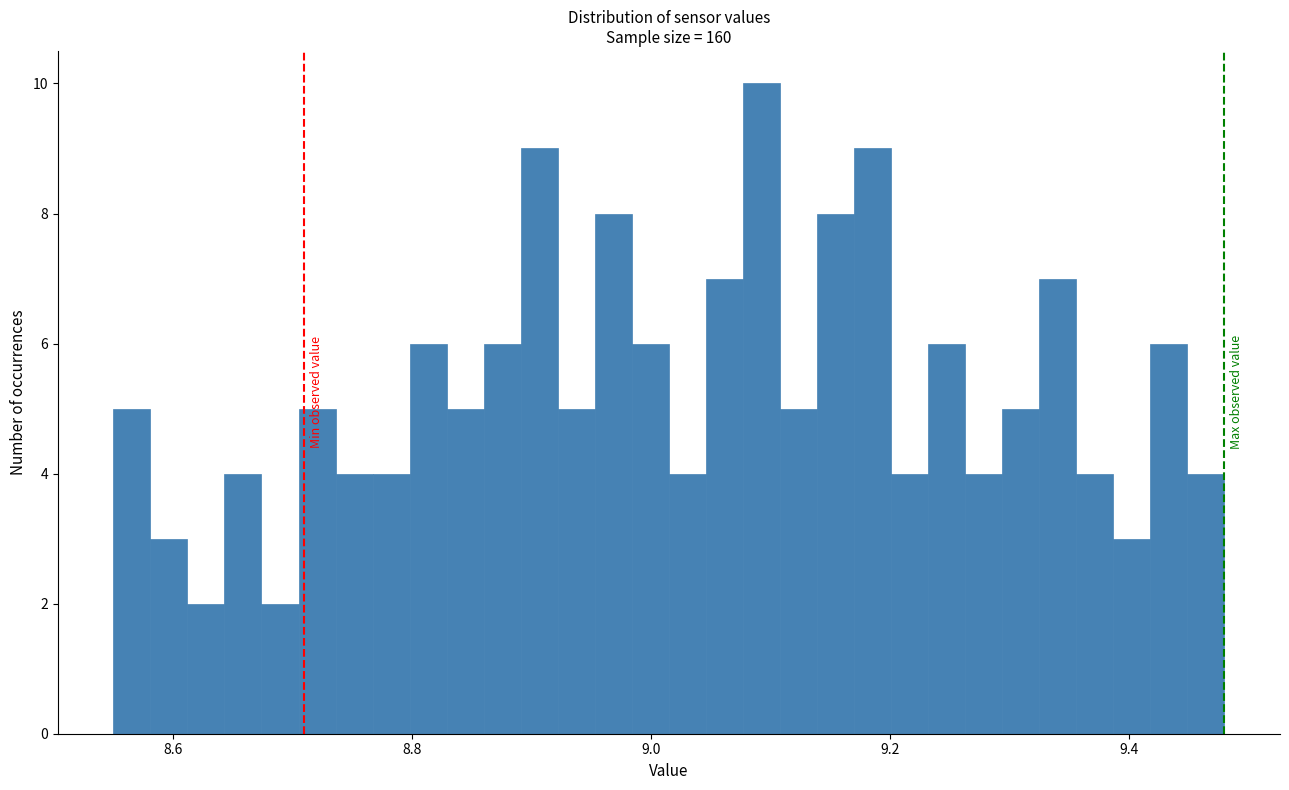

Read against the x-axis, roughly where is the centre of the tallest bar?

9.10